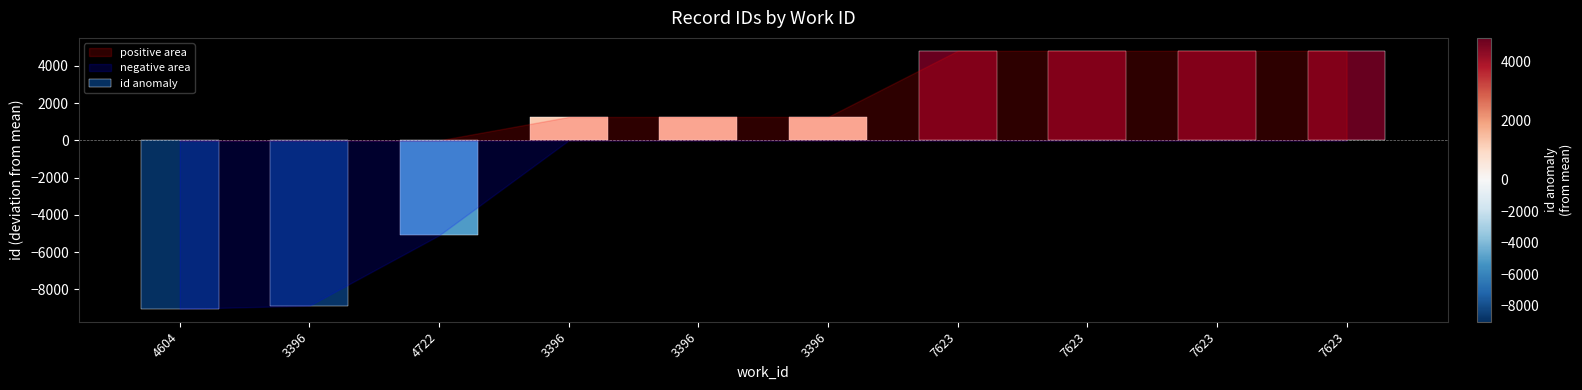

Count the number of data series in this chart.

1